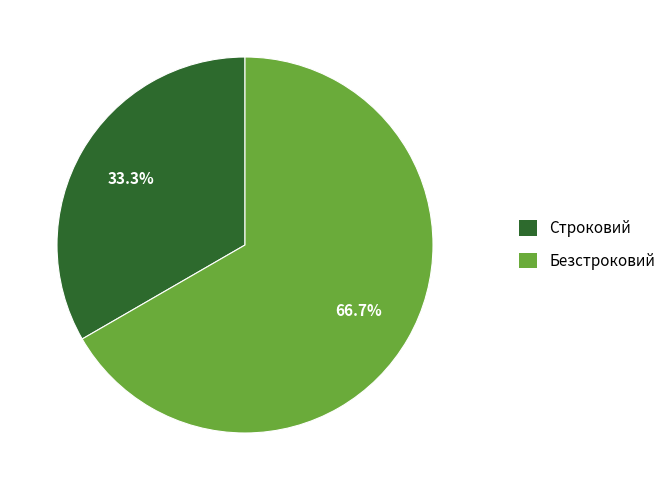

To the nearest percent, what is the difference between the Безстроковий and Строковий slice percentages?

33%